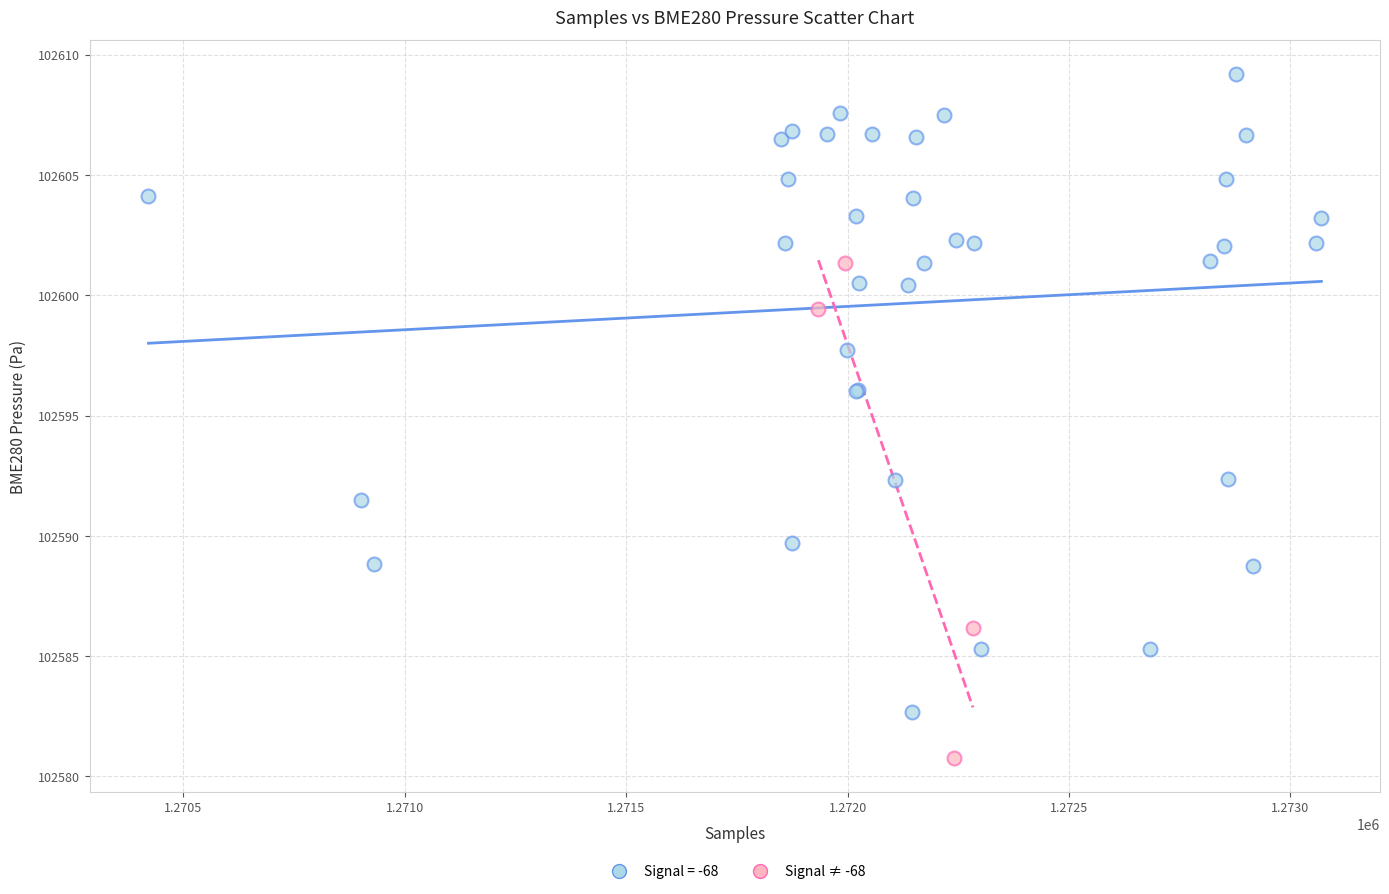

Which series reaches the maximum Y coordinate?

Signal = -68